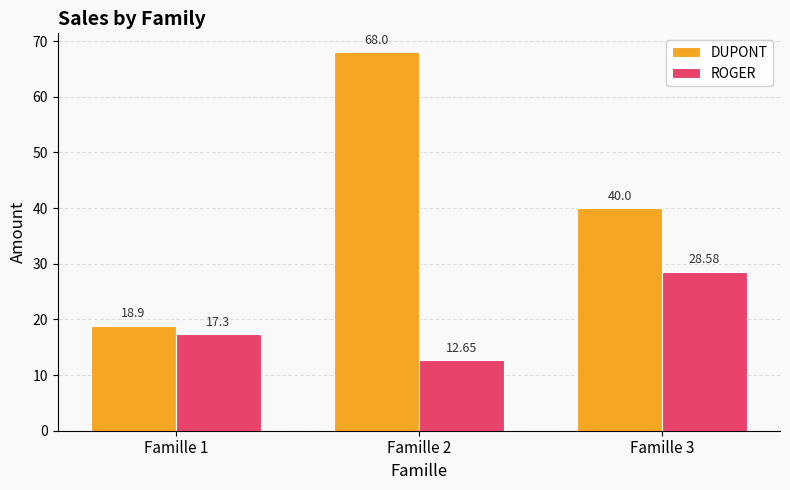

What are all the series names shown in the legend?

DUPONT, ROGER